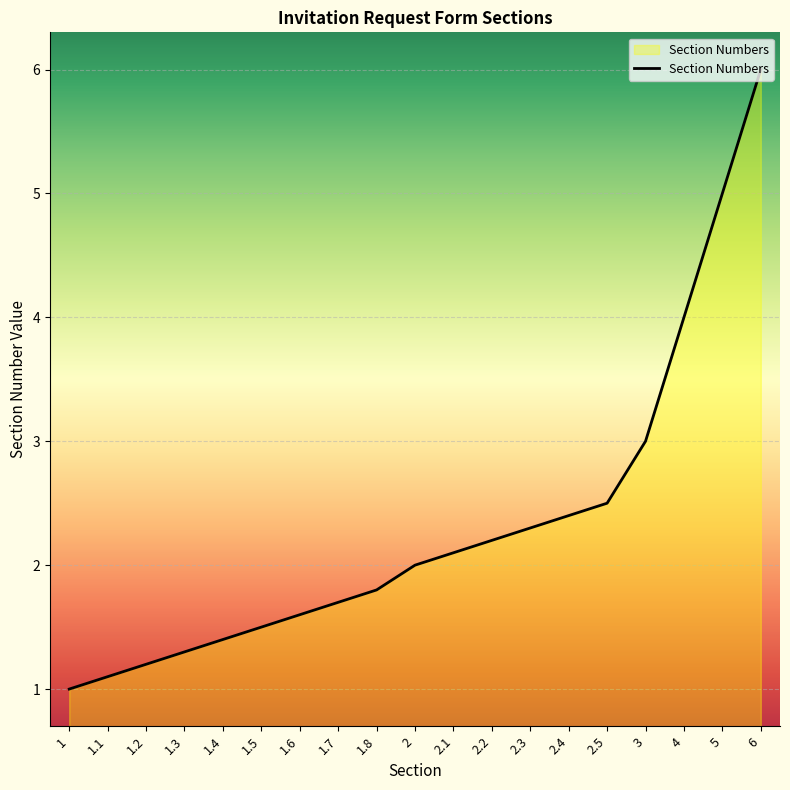

The chart shows a value of 1.9 at 1.3. True or false?

False